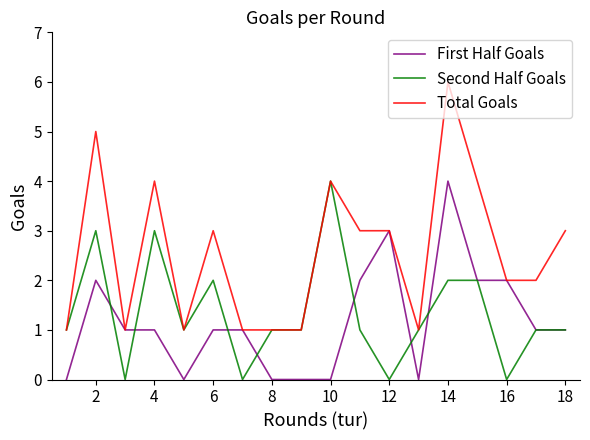

Which series has the largest range (max minus min)?

Total Goals